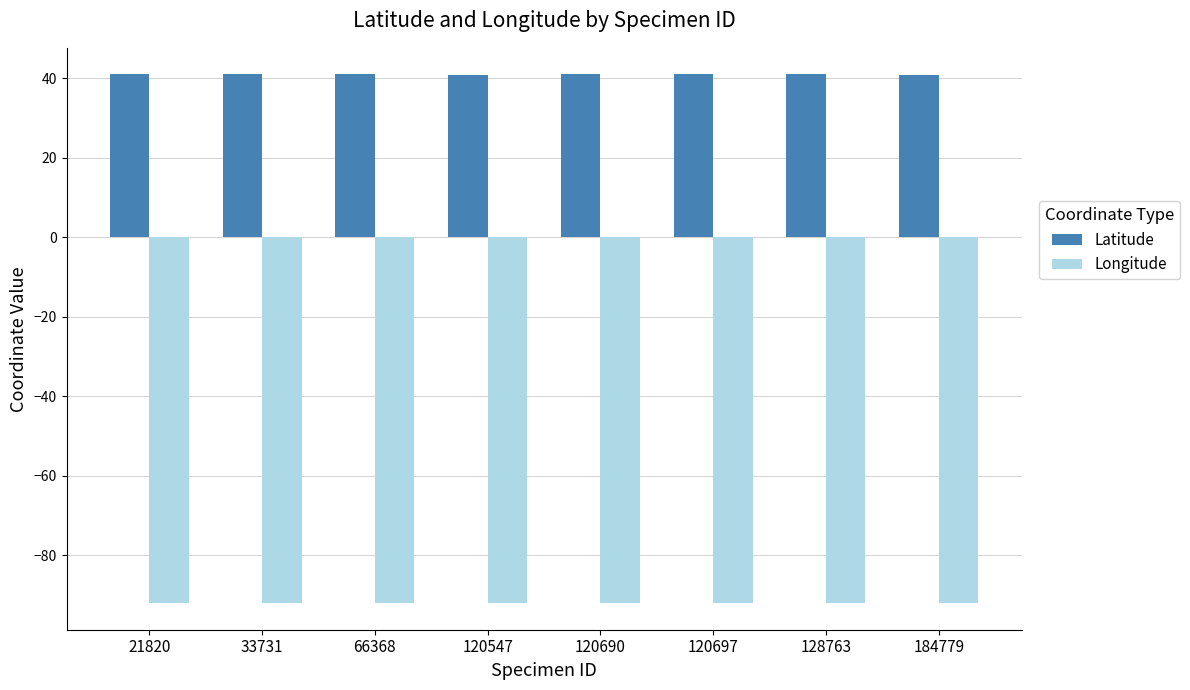

What is the total value across all series at 120547?

-51.0